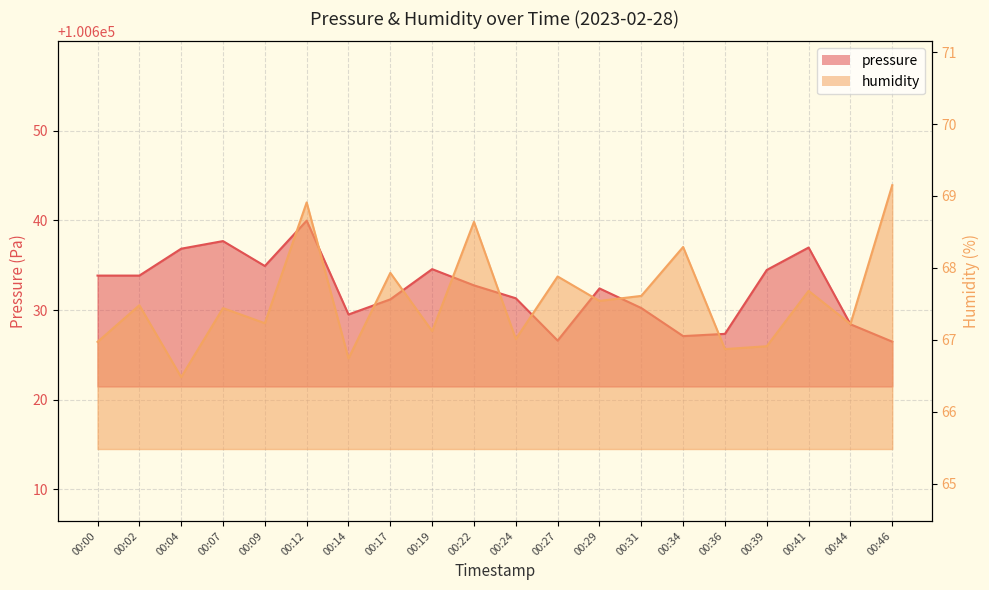

Which series has the largest total across all categories?

pressure